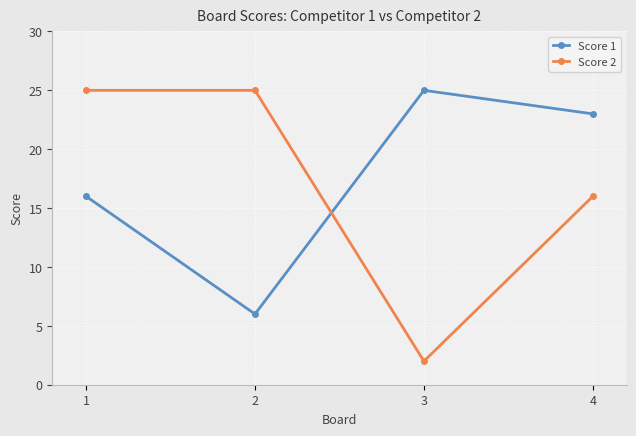

Which series has the largest range (max minus min)?

Score 2